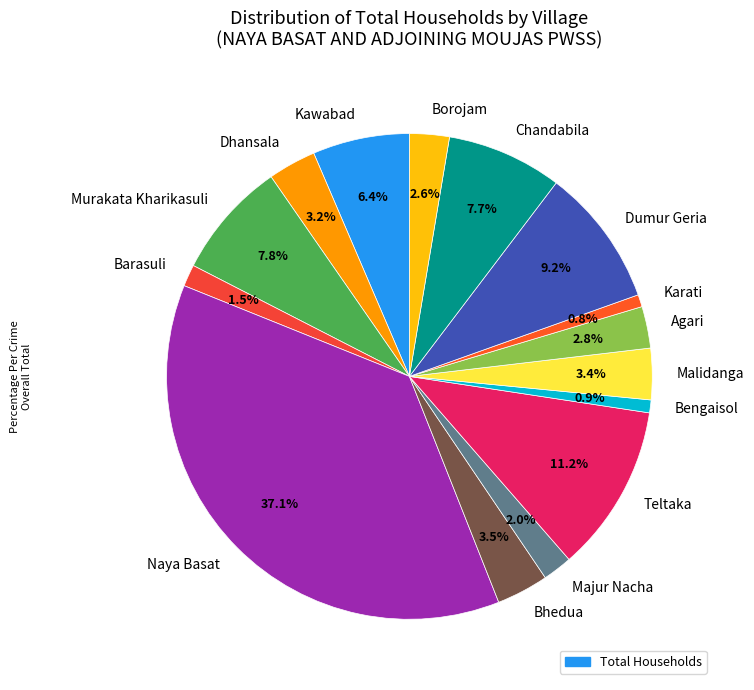

Which slice is the largest?

Naya Basat